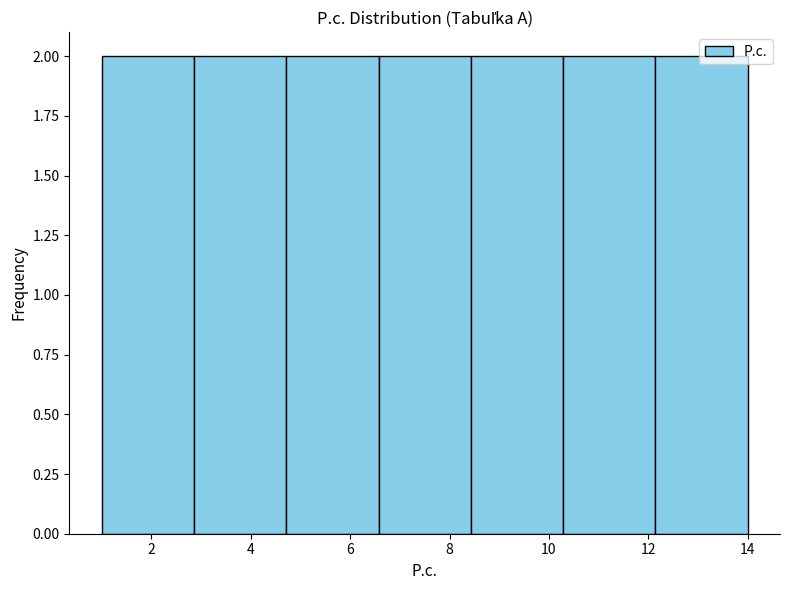

What is the height of the bar covering 10.2 to 12.2 on the x-axis? Neither the bar edges nor the heights are printed on the chart, so give them approximately, as read against the axes.

2